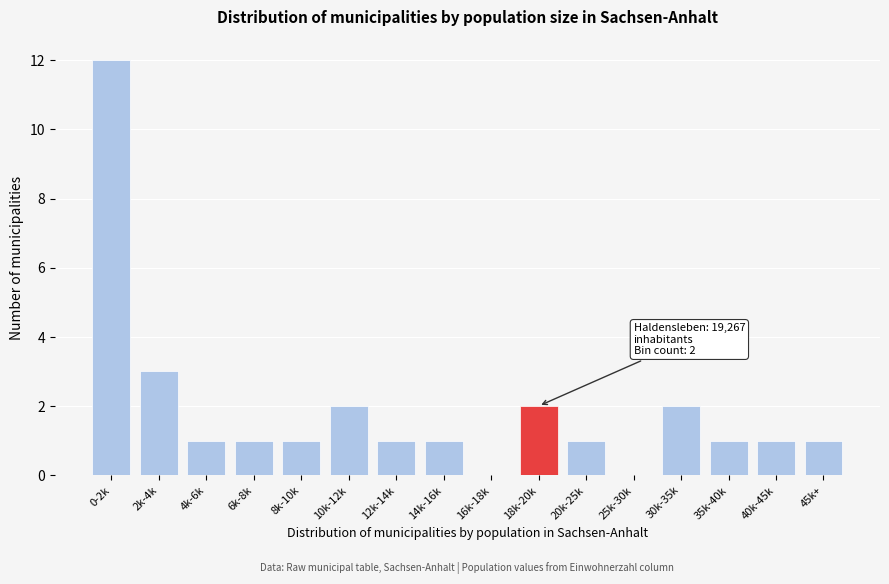

Reading left to right, what are all the values shown in this chart?

0-2k=12	2k-4k=3	4k-6k=1	6k-8k=1	8k-10k=1	10k-12k=2	12k-14k=1	14k-16k=1	16k-18k=0	18k-20k=2	20k-25k=1	25k-30k=0	30k-35k=2	35k-40k=1	40k-45k=1	45k+=1